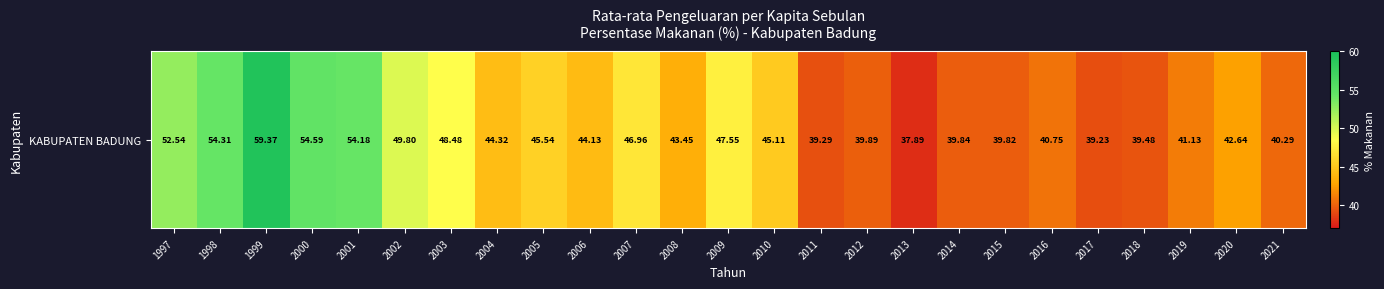

Which label corresponds to the smallest value in the chart?

2013